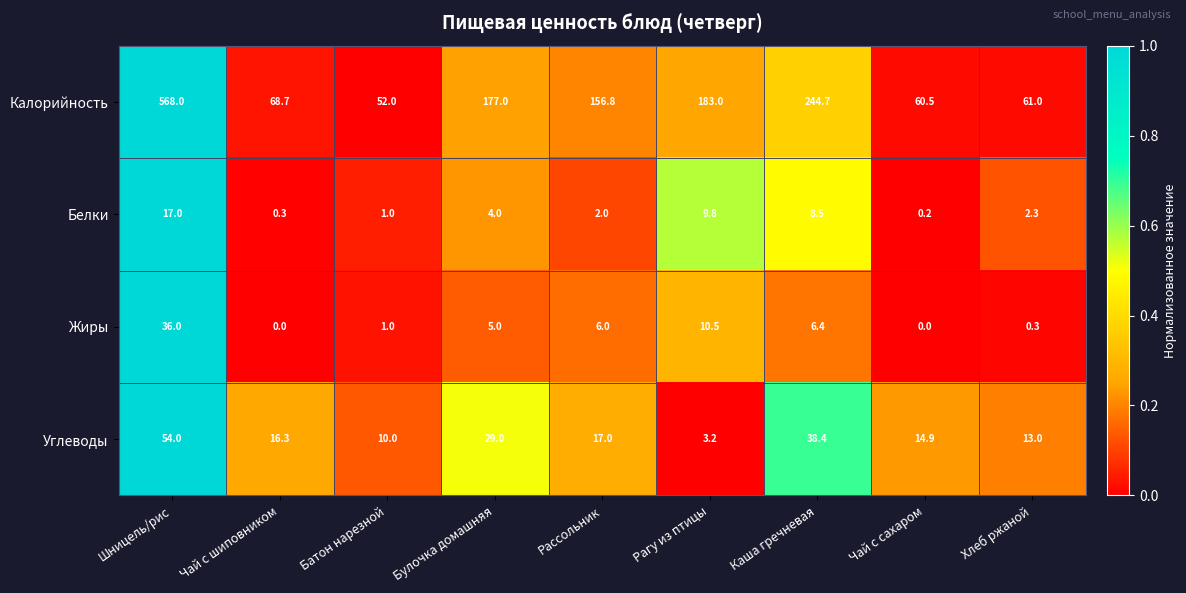

True or false: Углеводы has a value of 52.1 at Каша гречневая.

False